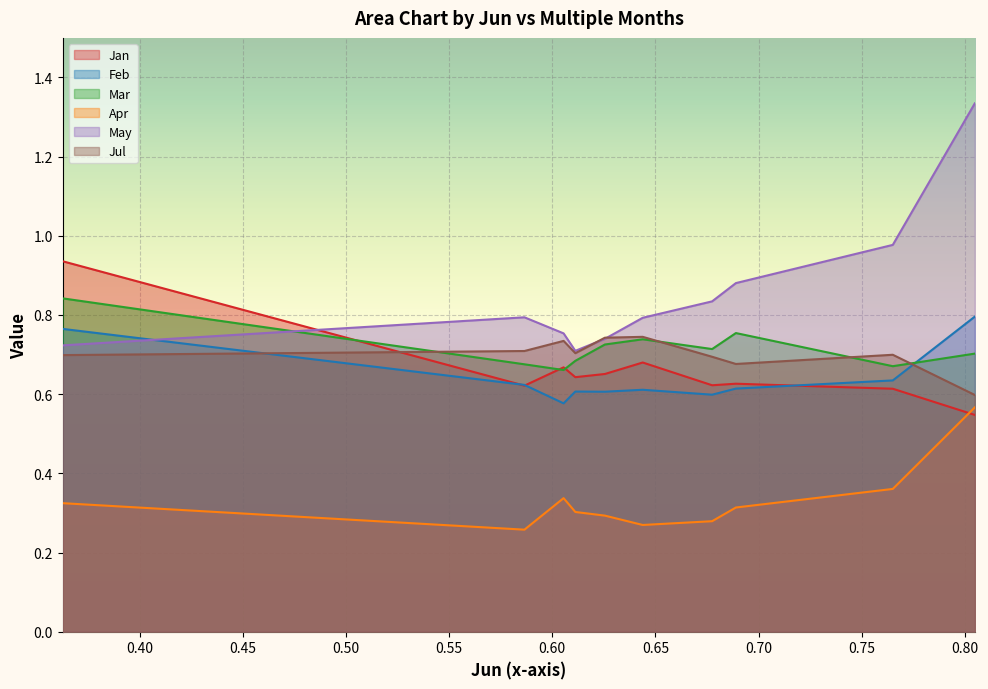

In Apr, how many points are lower than both neighbors (excluding endpoints)?

2